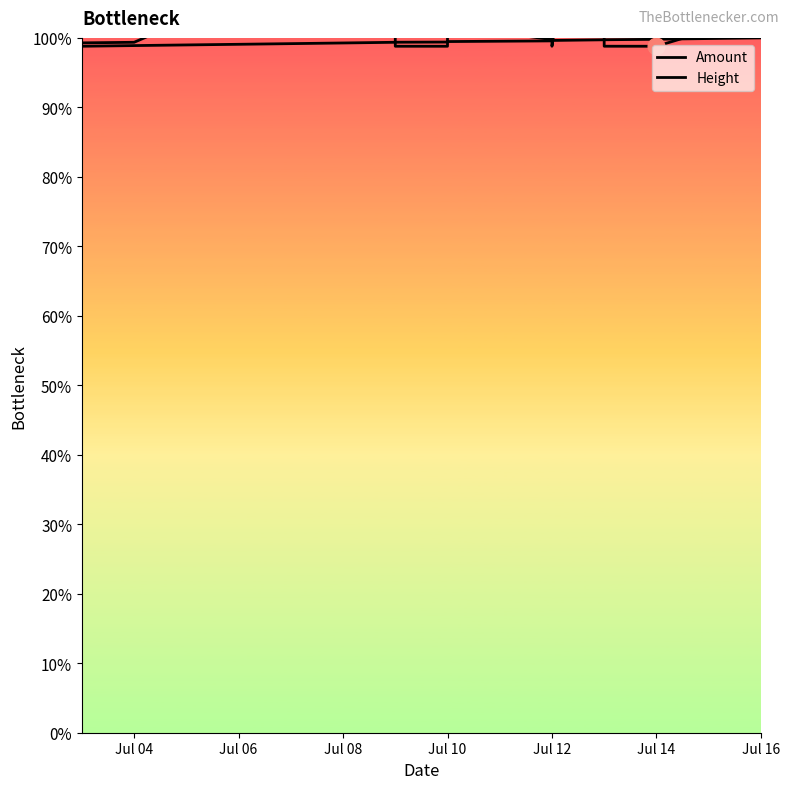

Between which two adjacent categories do Height and Amount first intersect?

Jul 06 and Jul 08